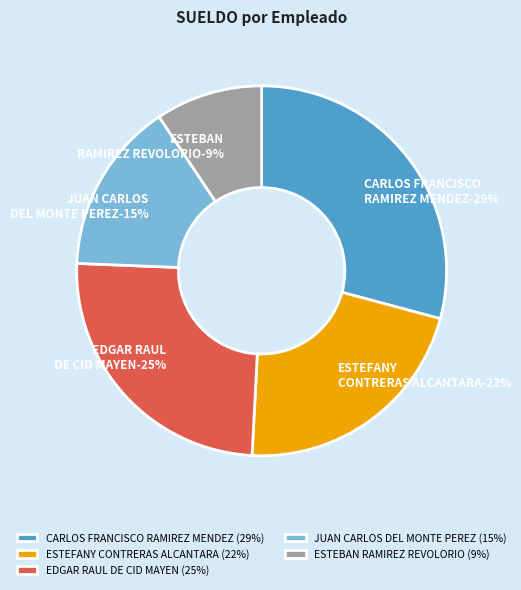

How many slices are in this pie chart?

5